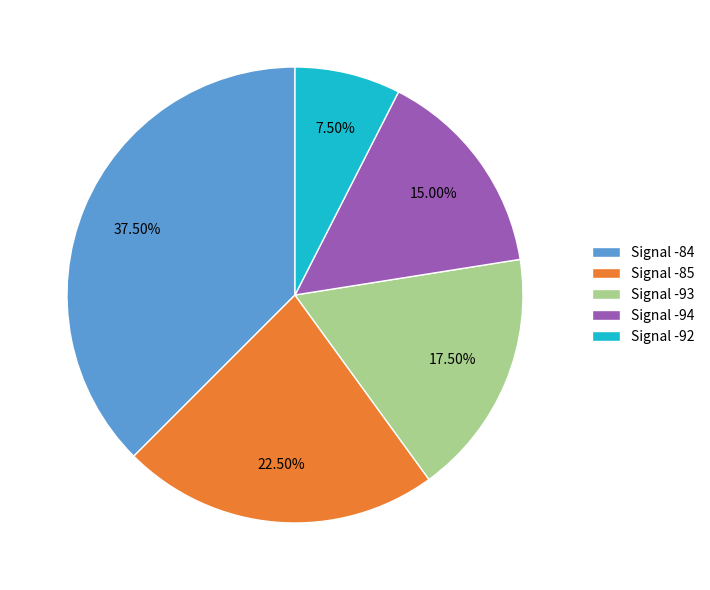

Rank the categories by value from lowest to highest.

Signal -92, Signal -94, Signal -93, Signal -85, Signal -84